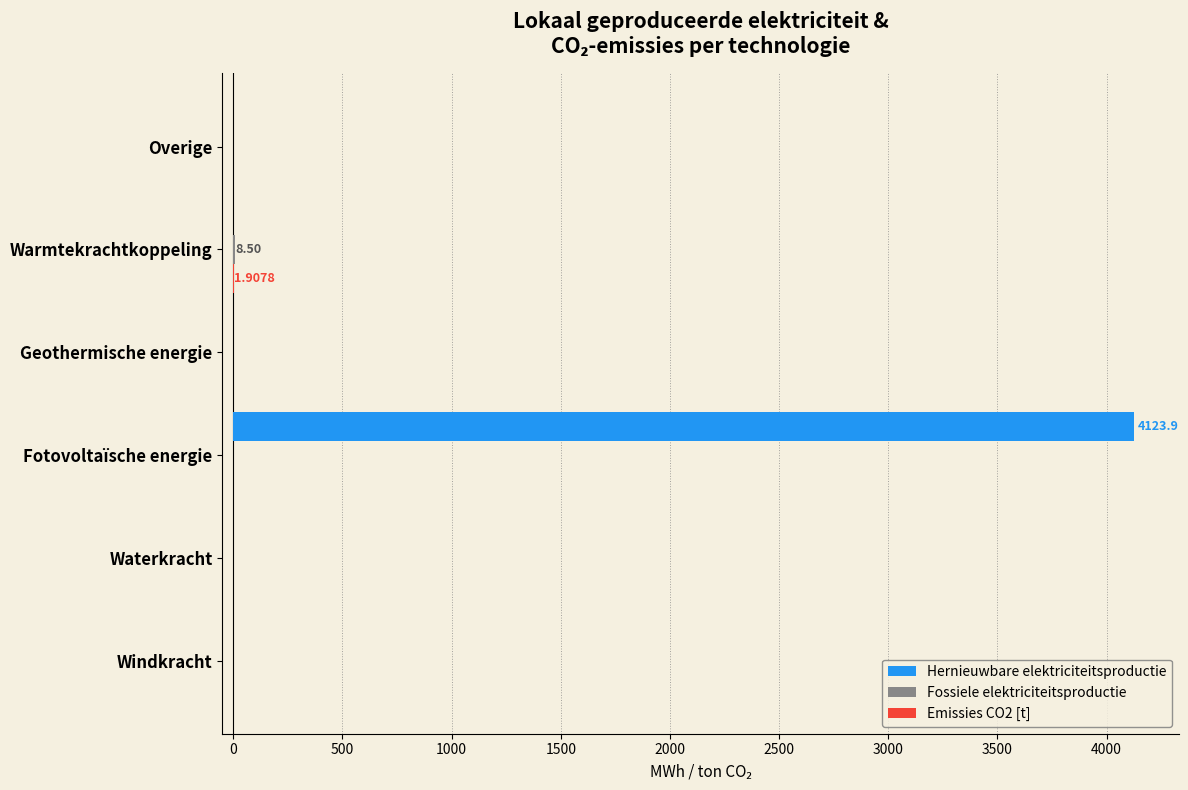

Which series has the largest total across all categories?

Hernieuwbare elektriciteitsproductie